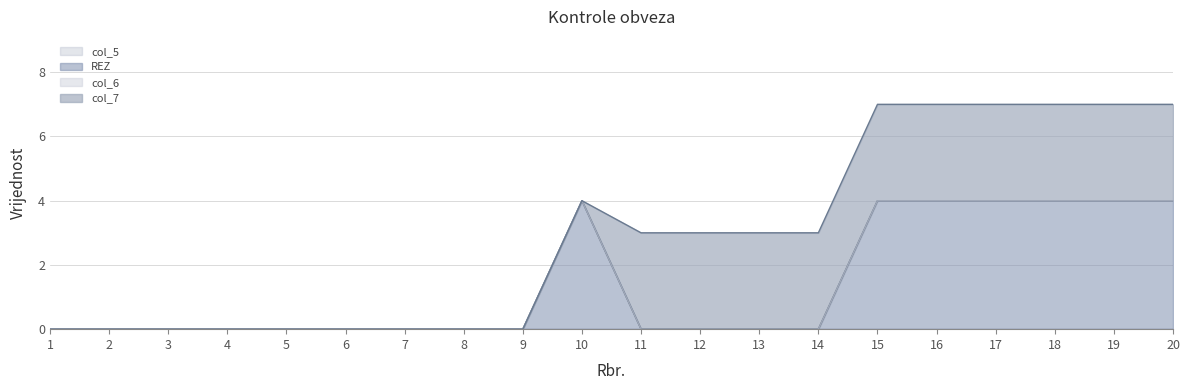

How many distinct data groups are displayed?

4